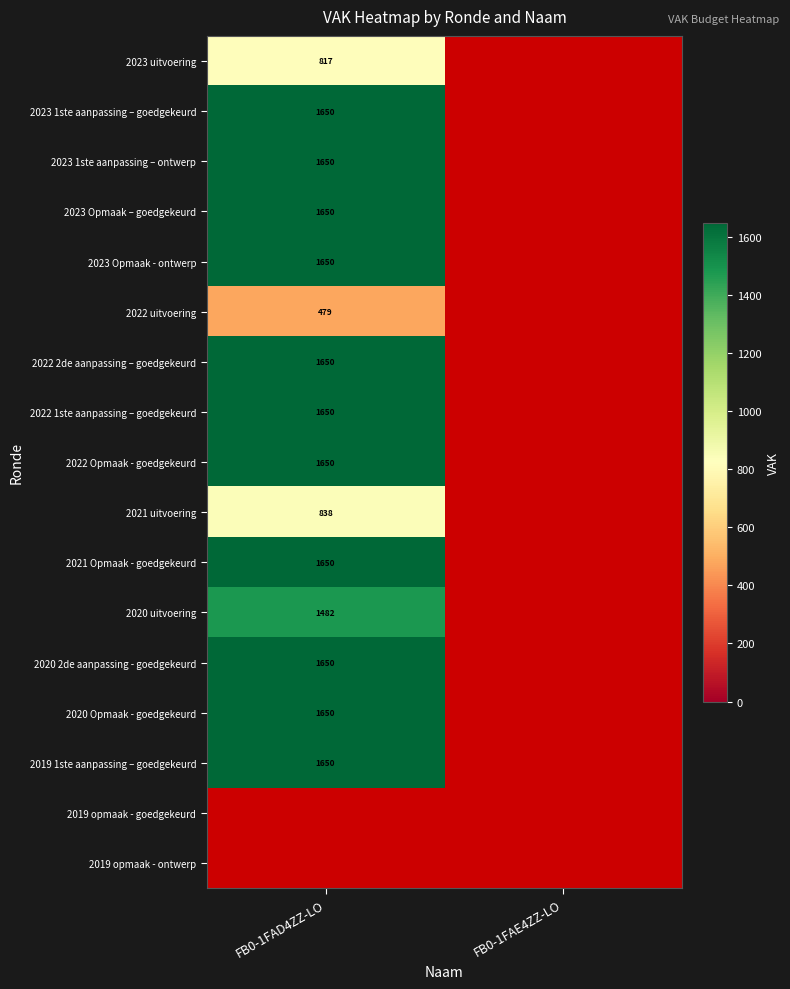

The value of 2020 uitvoering at FB0-1FAD4ZZ-LO is 1482. True or false?

True